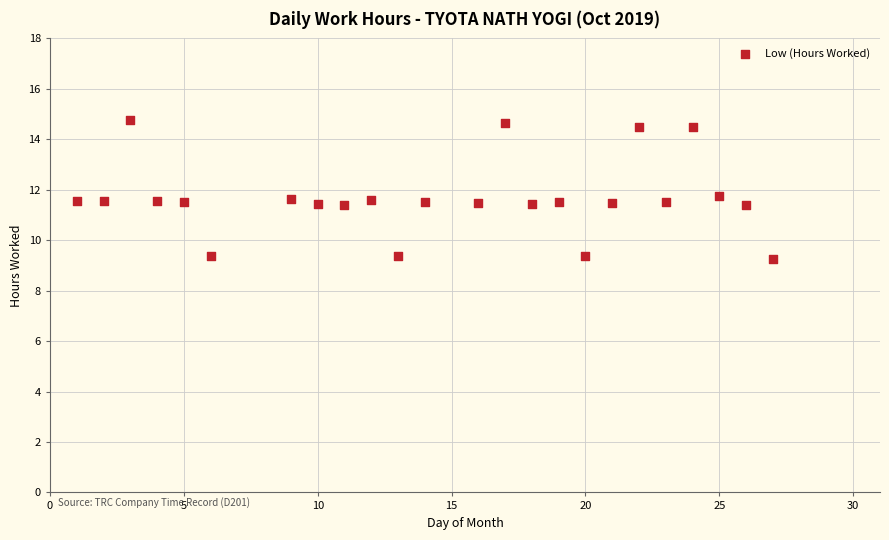

What is the range of X values (max minus min)?

26.0